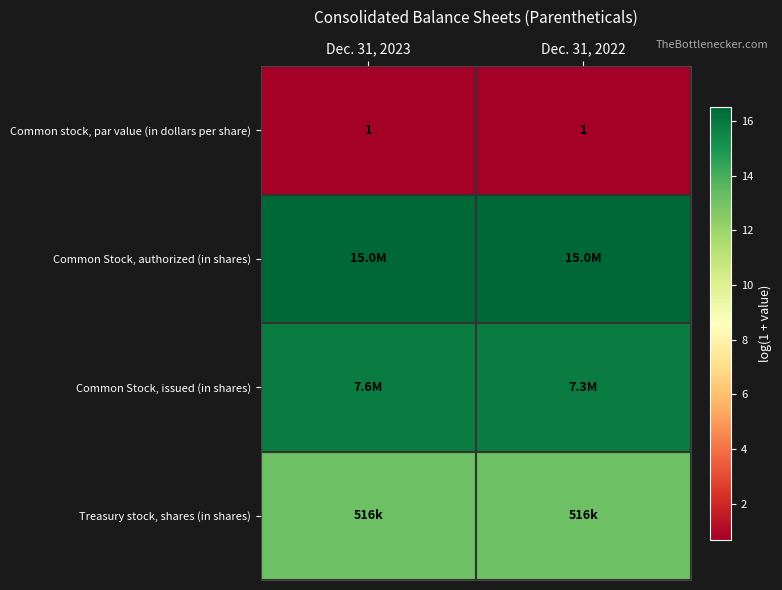

At which category is the sum across all series the highest?

Dec. 31, 2023